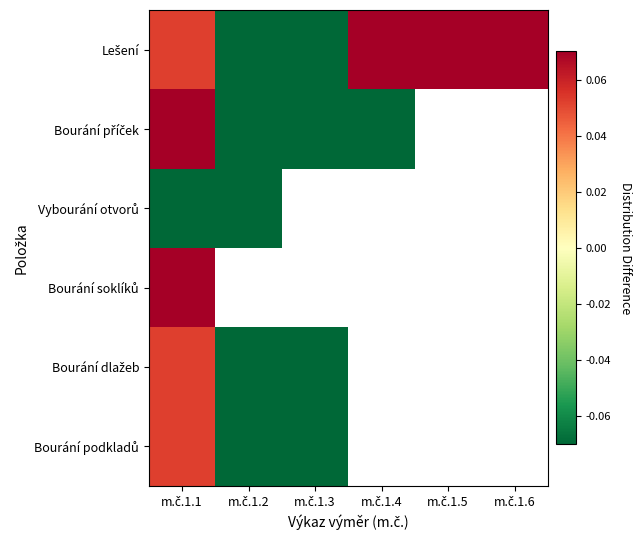

Which category has the highest value across all series?

m.č.1.1